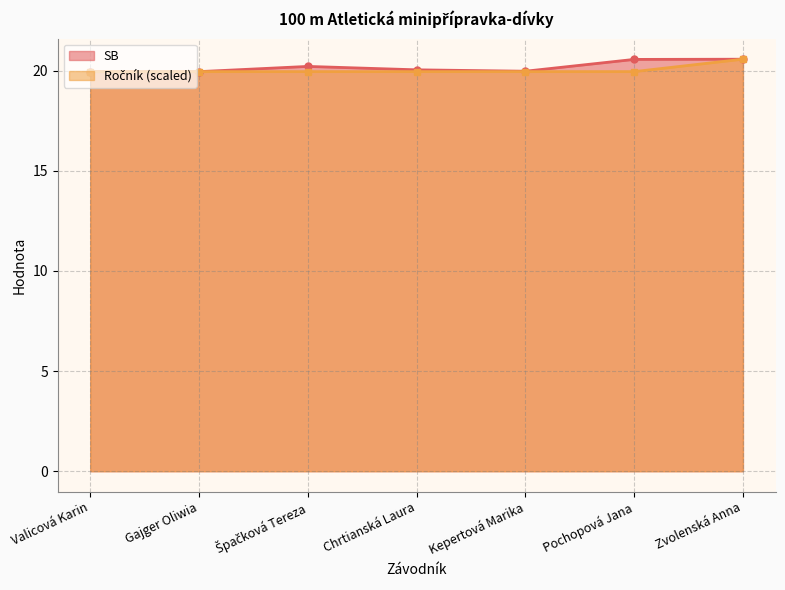

The value of SB at Valicová Karin is 19.9. True or false?

True